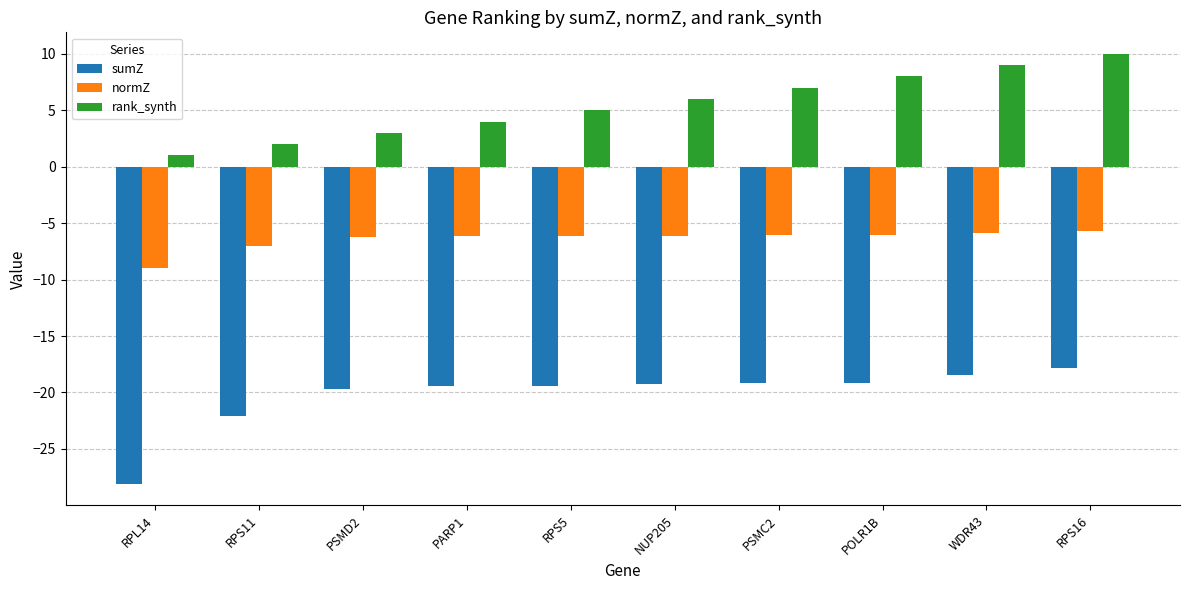

What is the difference between the maximum and second lowest values in the normZ series?

1.4